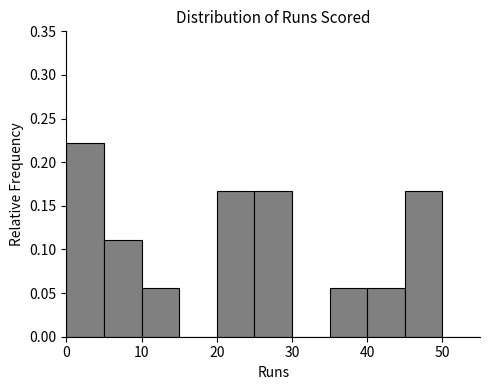

Reading left to right, list every bar in this chart as the range it spans on the x-axis followed by its height. The values are not printed on the chart, so give them approximately, as read against the axis.

0 to 5: 0.220
5 to 10: 0.110
10 to 15: 0.055
15 to 20: 0
20 to 25: 0.165
25 to 30: 0.165
30 to 35: 0
35 to 40: 0.055
40 to 45: 0.055
45 to 50: 0.165
50 to 55: 0